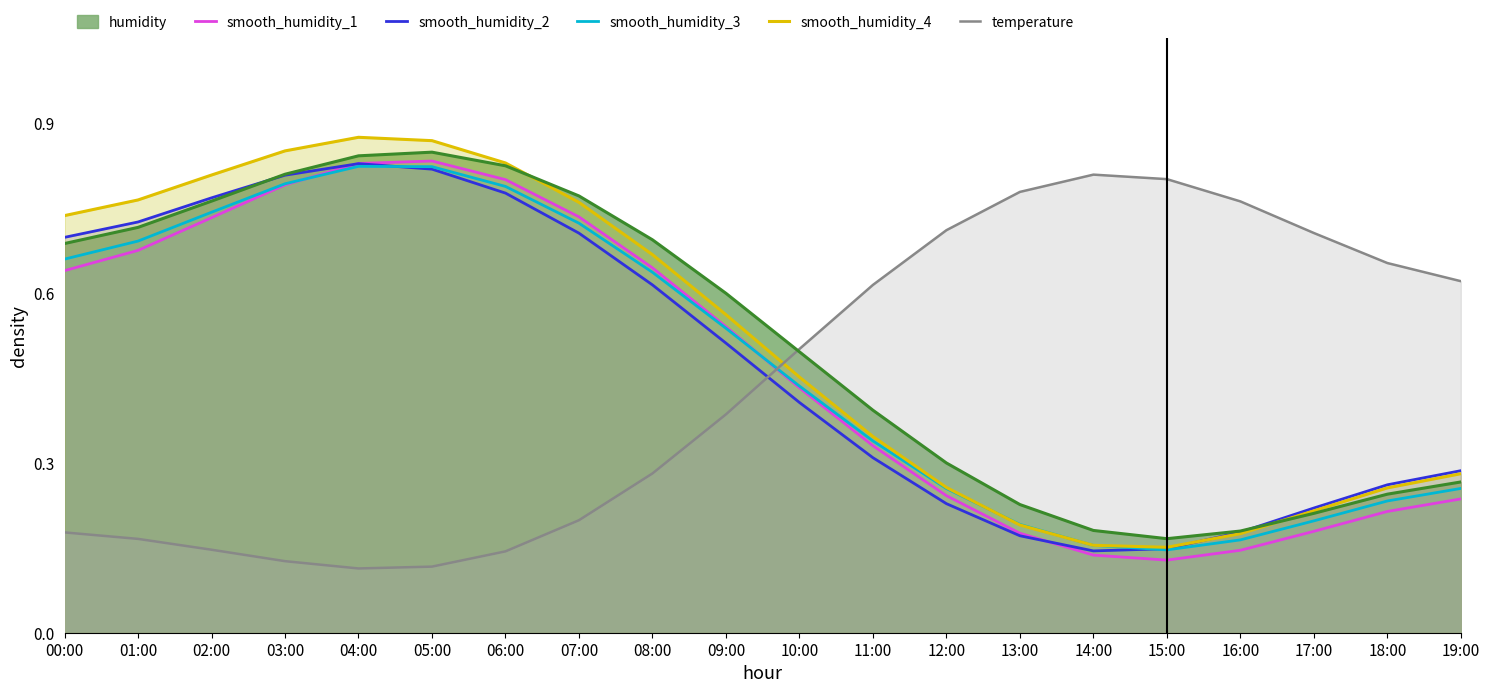

What is the difference between the highest and lowest values at 11:00?

0.3